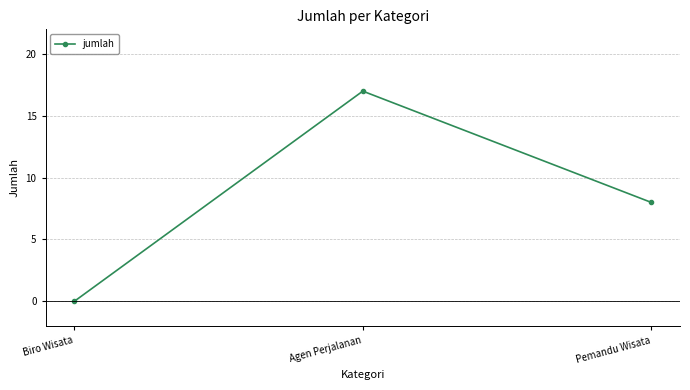

What is the average value?

8